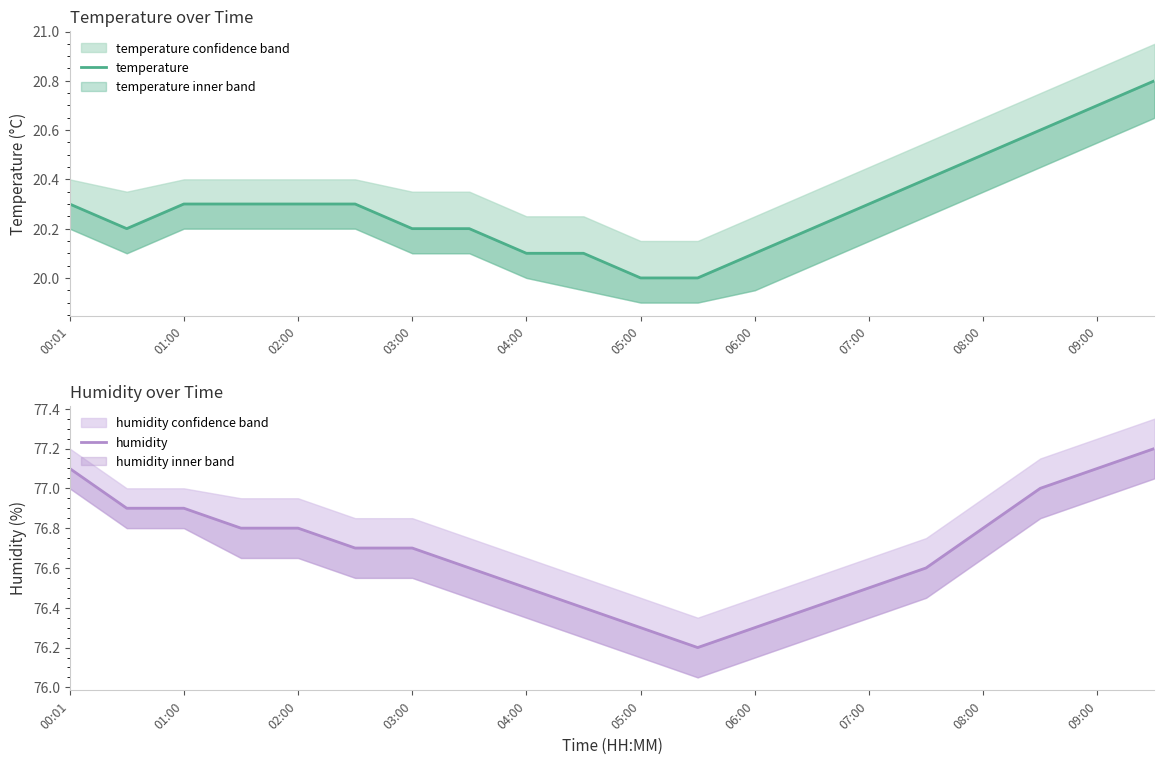

Rank the series at 17 from highest to lowest value.

humidity, temperature